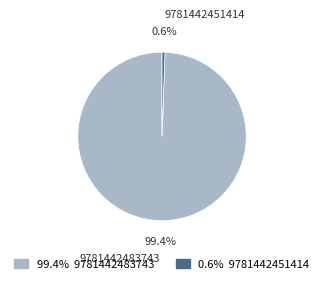

What is the total percentage of 9781442483743 and 9781442451414?

100.0%